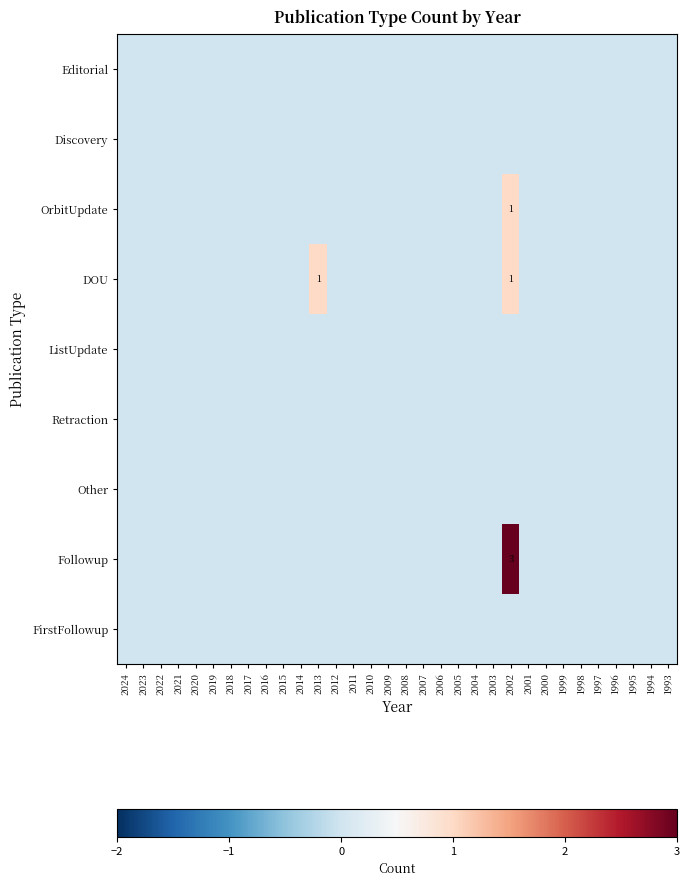

Rank the categories by DOU value from highest to lowest.

2013, 2002, 2024, 2023, 2022, 2021, 2020, 2019, 2018, 2017, 2016, 2015, 2014, 2012, 2011, 2010, 2009, 2008, 2007, 2006, 2005, 2004, 2003, 2001, 2000, 1999, 1998, 1997, 1996, 1995, 1994, 1993